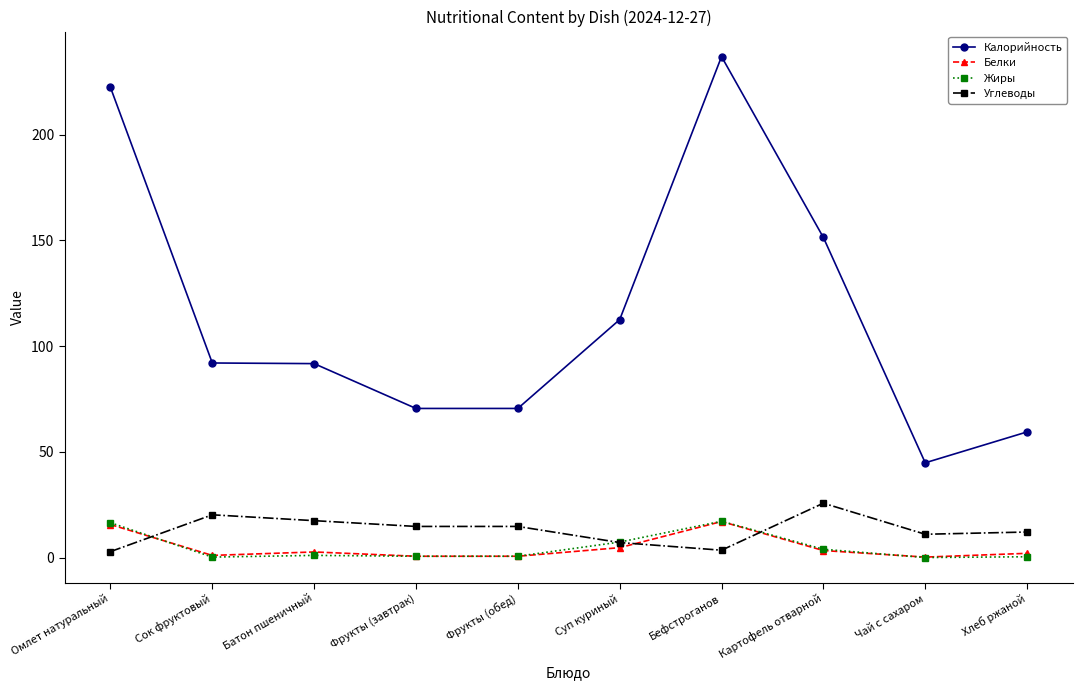

True or false: Углеводы has a value of 11.0 at Чай с сахаром.

True